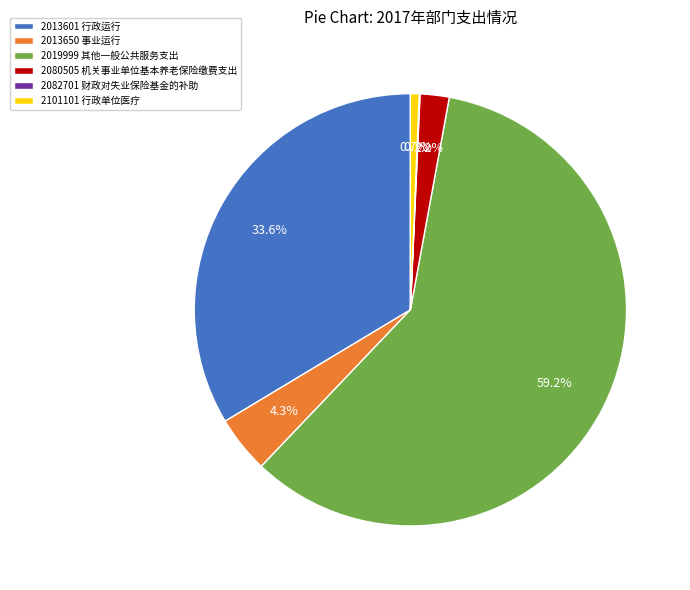

Which category has the biggest portion of the pie?

2019999 其他一般公共服务支出